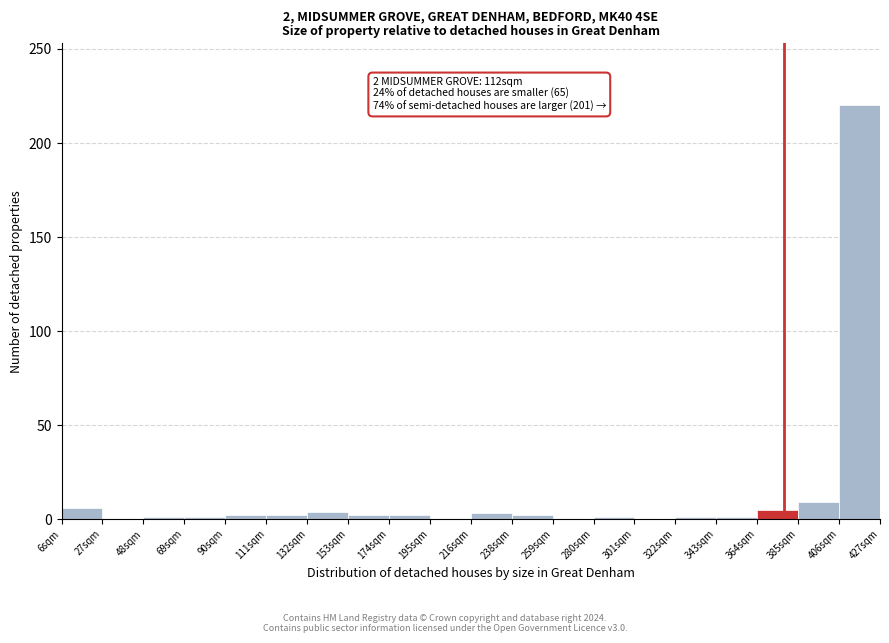

Which range on the x-axis has the tallest bar?

405 to 425